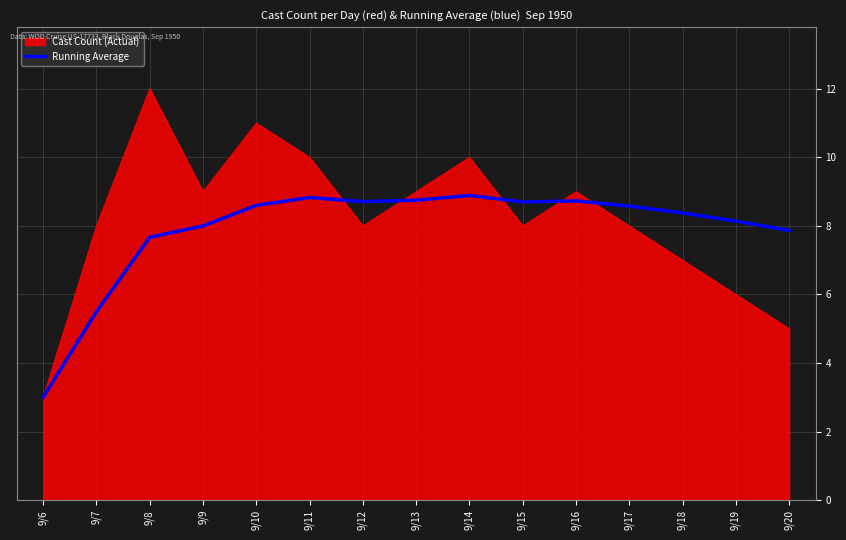

At 9/11, list the series in order from smallest to largest.

Running Average, Cast Count (Actual)